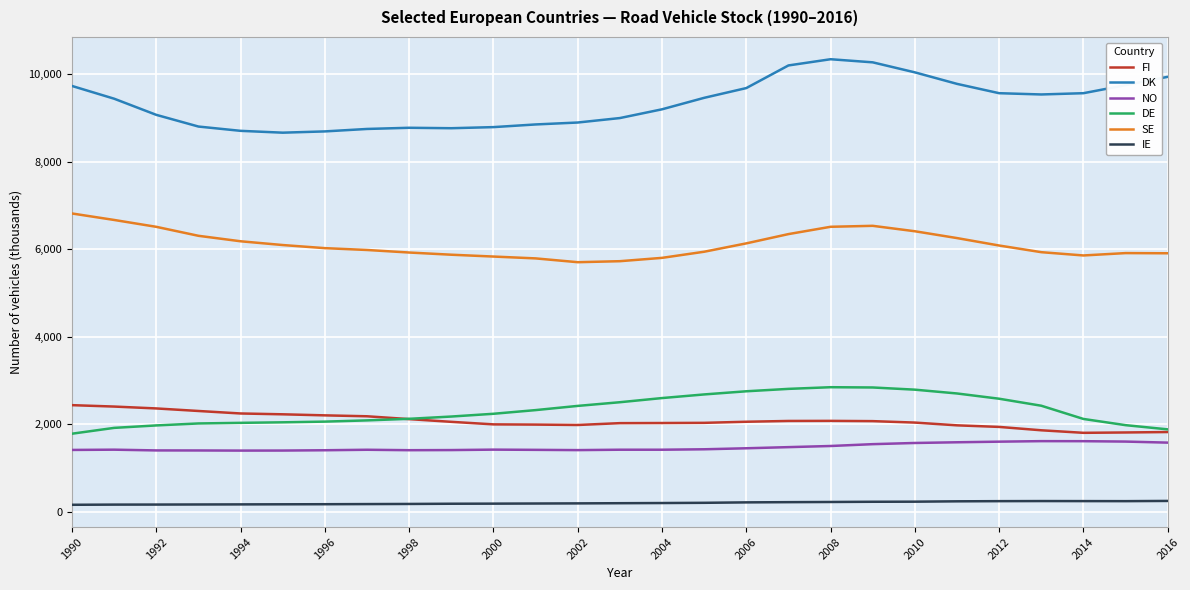

What is the lowest value of the FI series?

1806